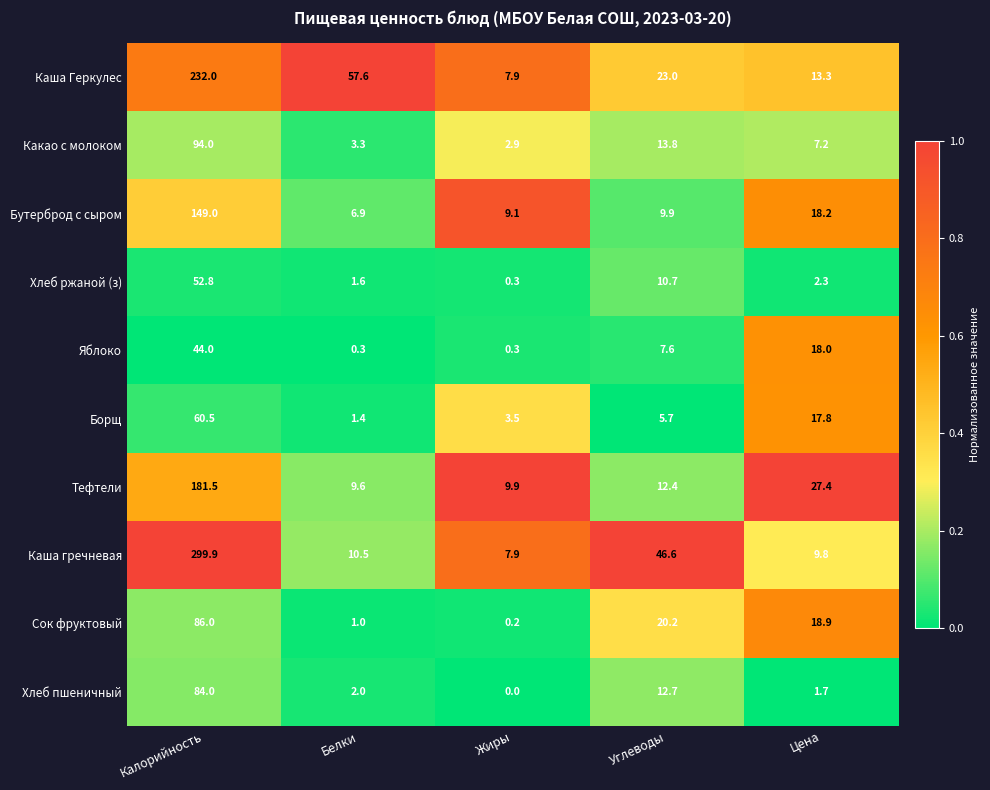

Which series changed the most between Калорийность and Цена?

Каша гречневая